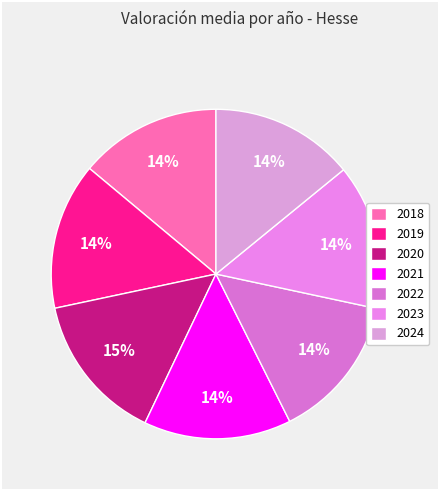

What is the ratio of the value at 2023 to the value at 2018?

1.0